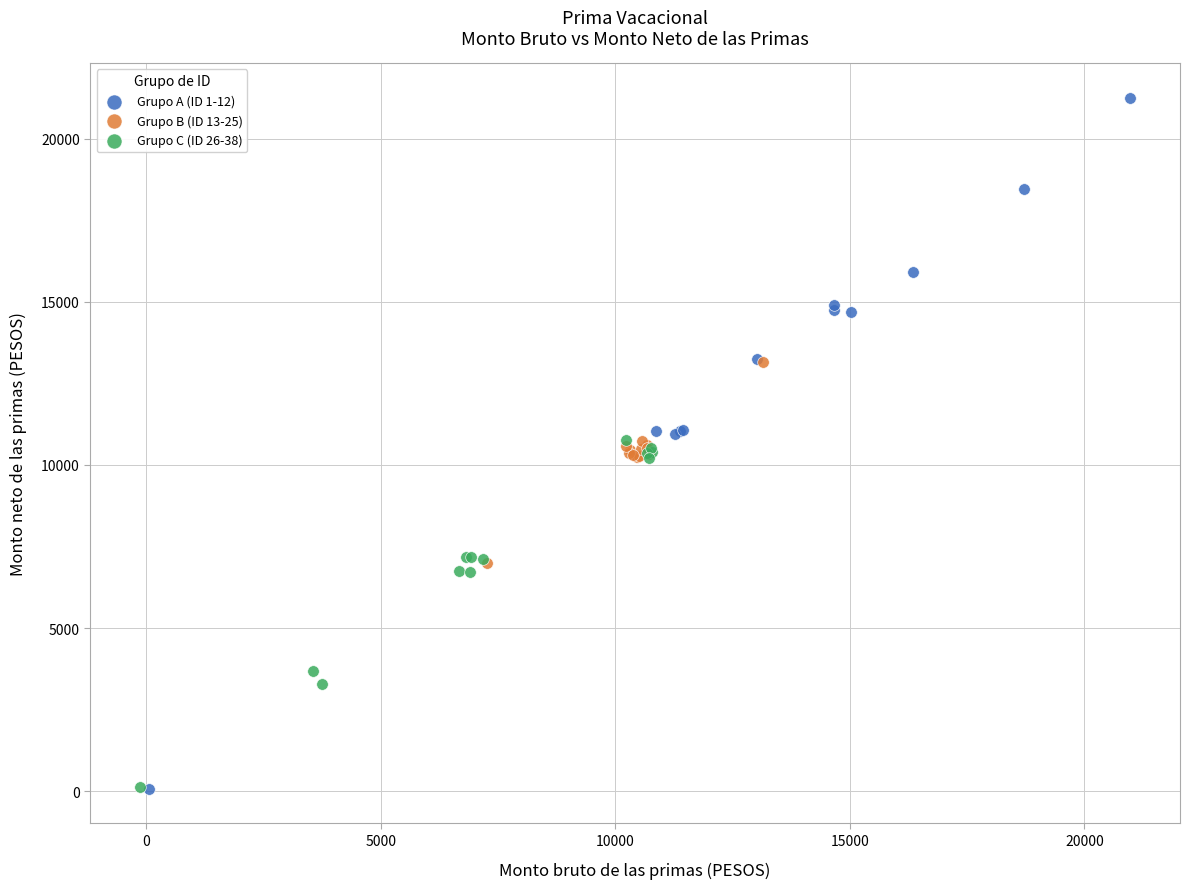

Which series reaches the maximum Y coordinate?

Grupo A (ID 1-12)